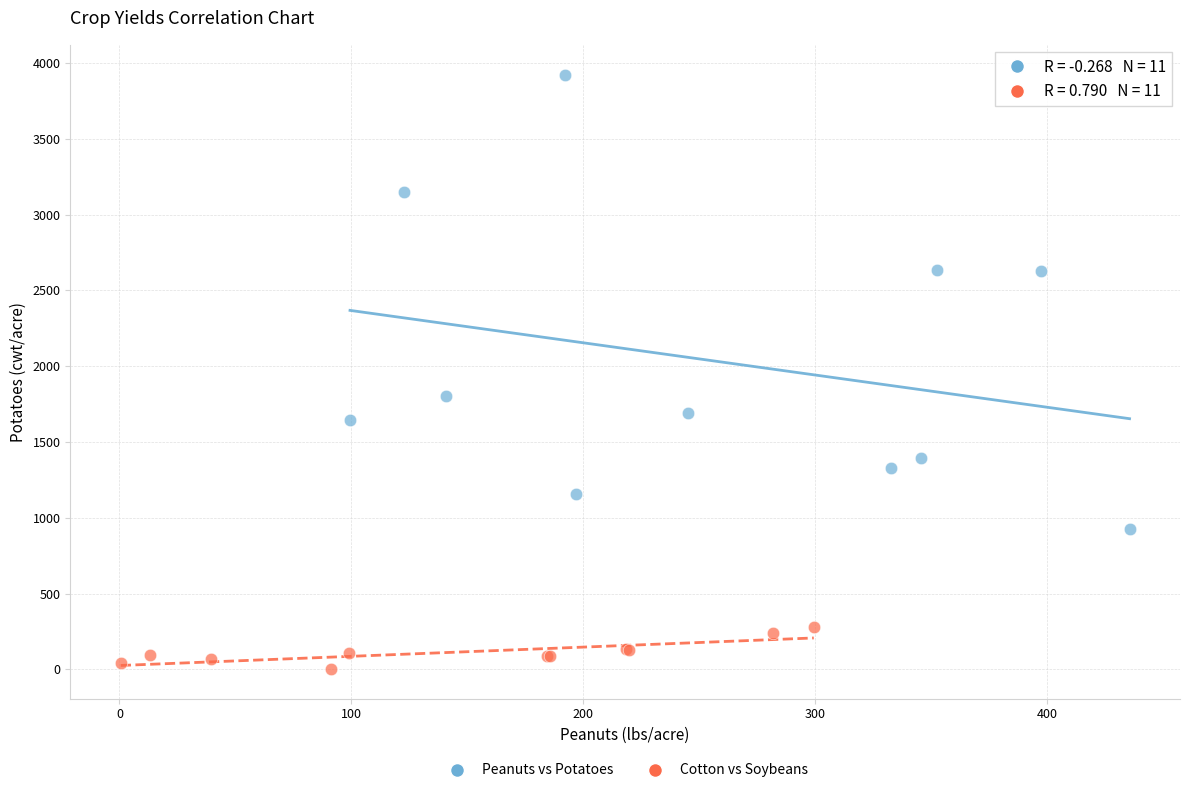

Which series has the largest Y range (max minus min)?

Peanuts vs Potatoes